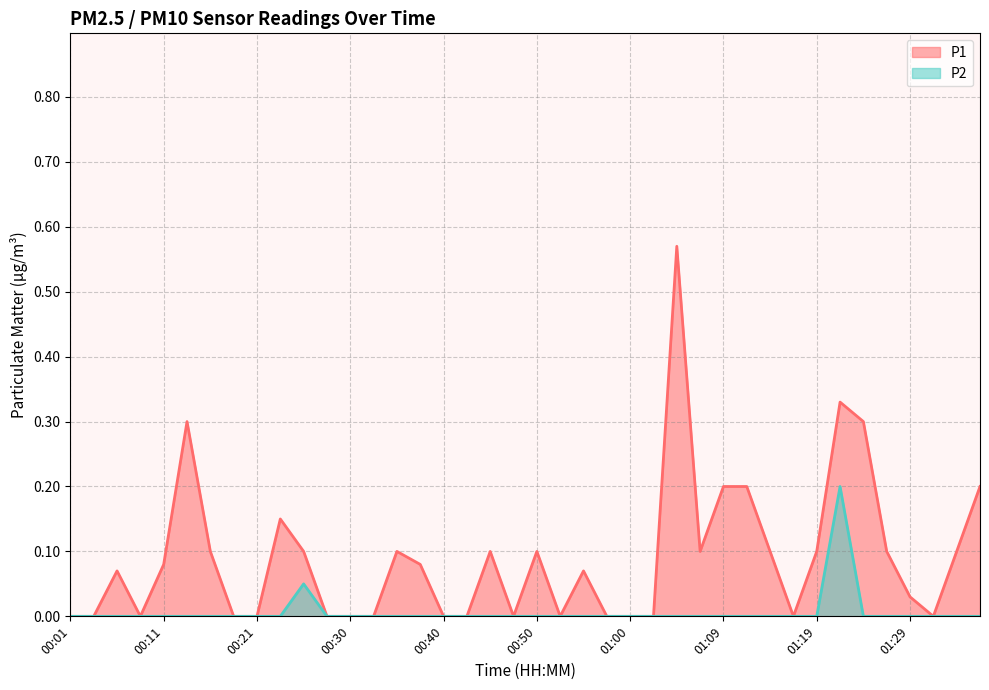

Is it true that P2 equals -0.1 at 00:28?

False